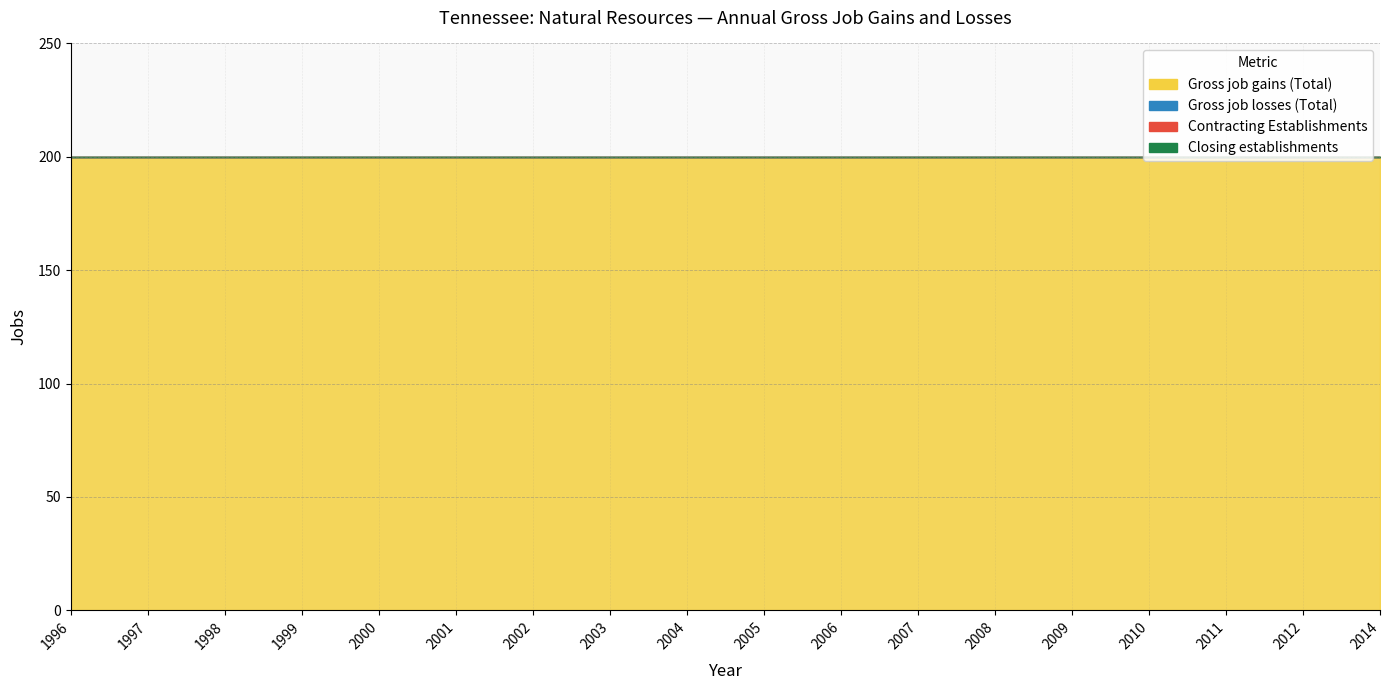

True or false: Closing establishments and Gross job gains (Total) intersect in this chart.

False